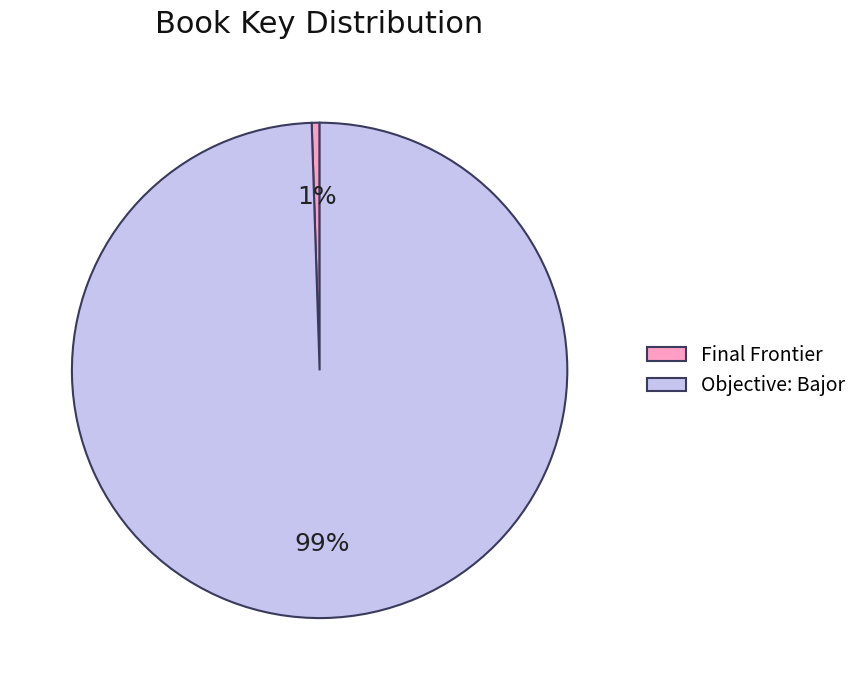

To the nearest percent, what portion does Final Frontier represent?

1%